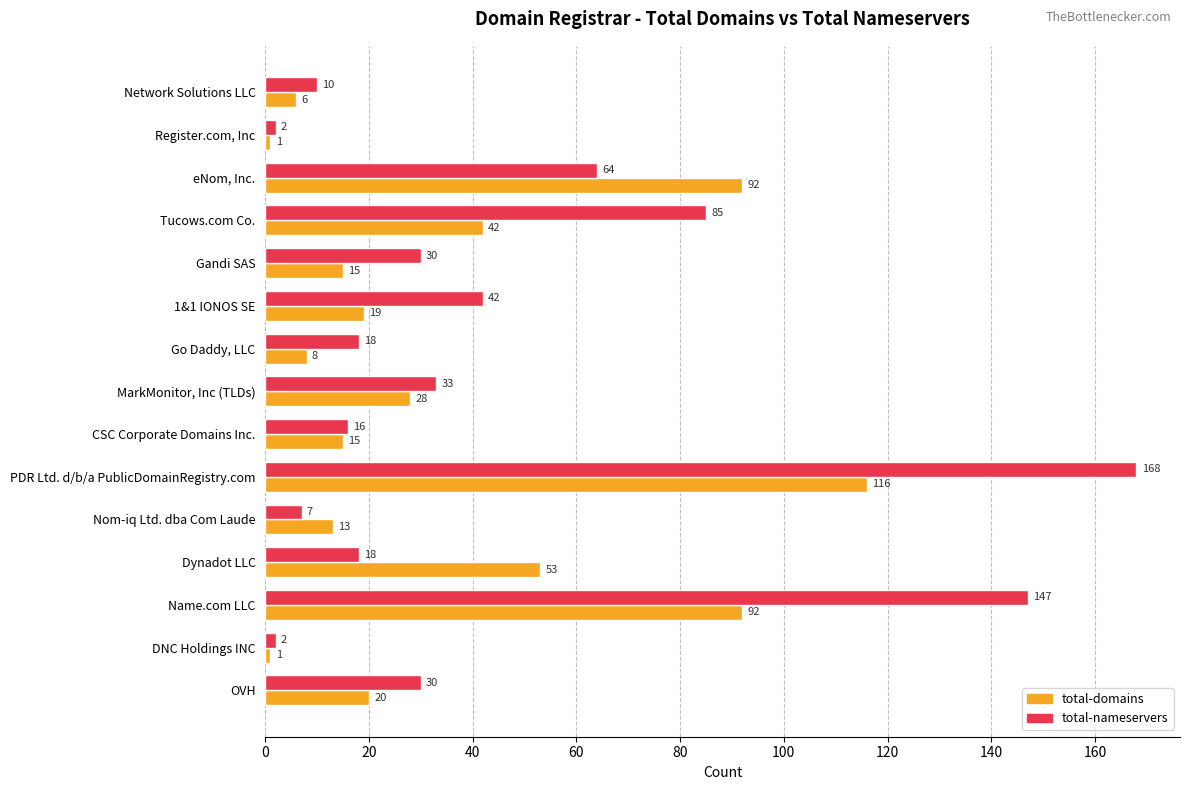

What is the spread (max minus min) of values at OVH?

10